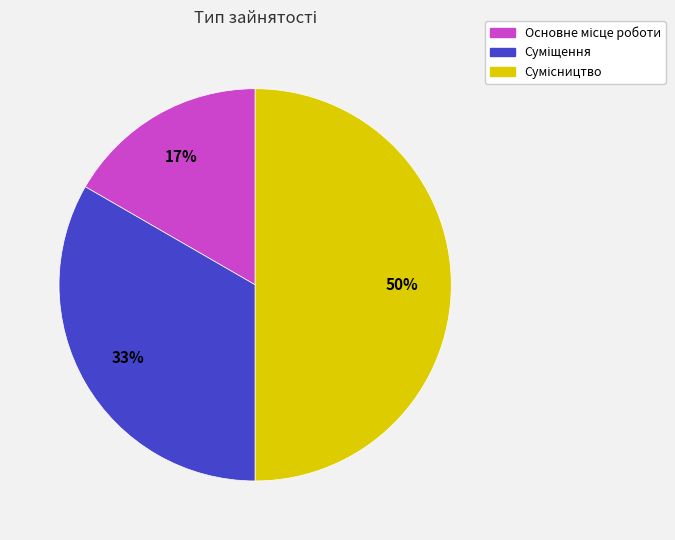

To the nearest percent, what is the difference between the largest and smallest slice percentages?

33%